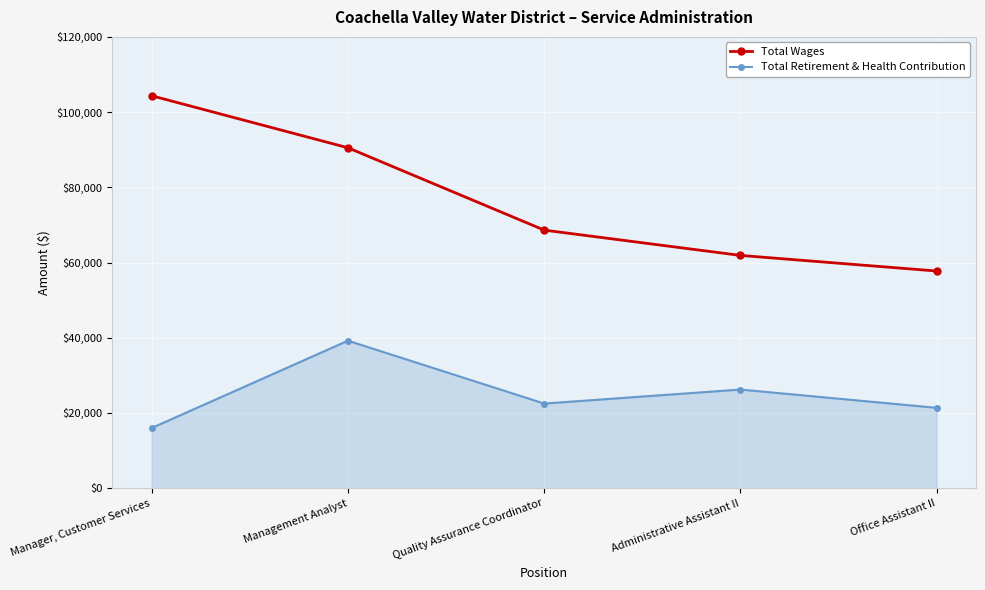

What position from the right is Management Analyst?

4